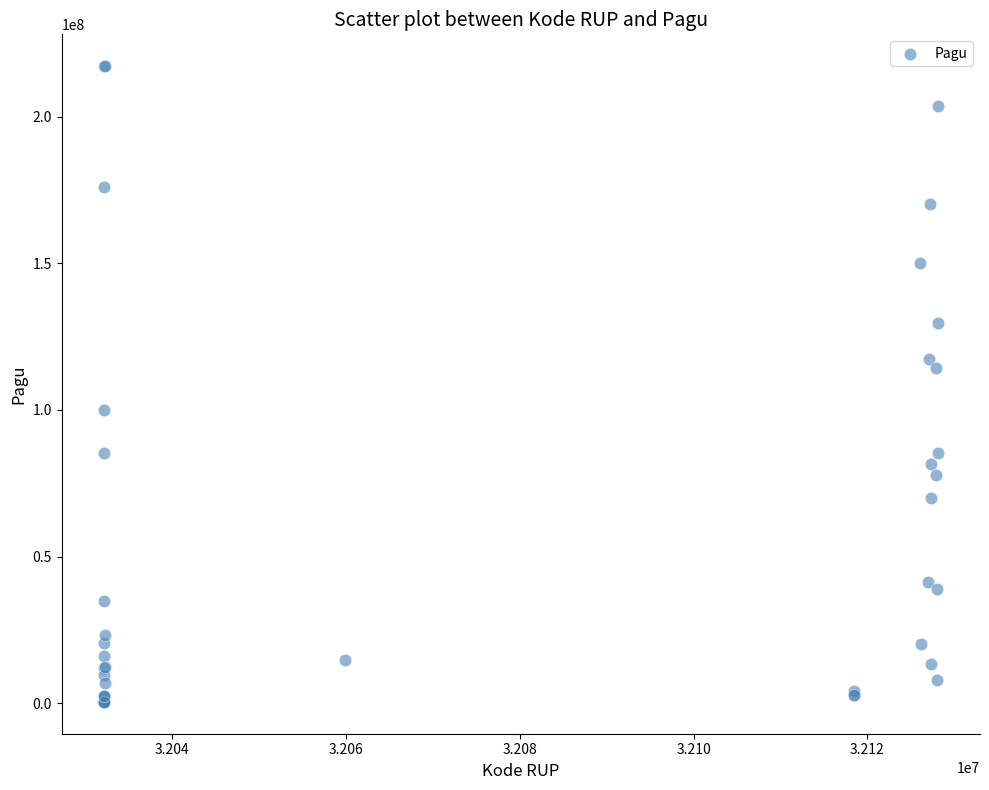

What Y value in the scatter plot is closest to 108830000?

114296000